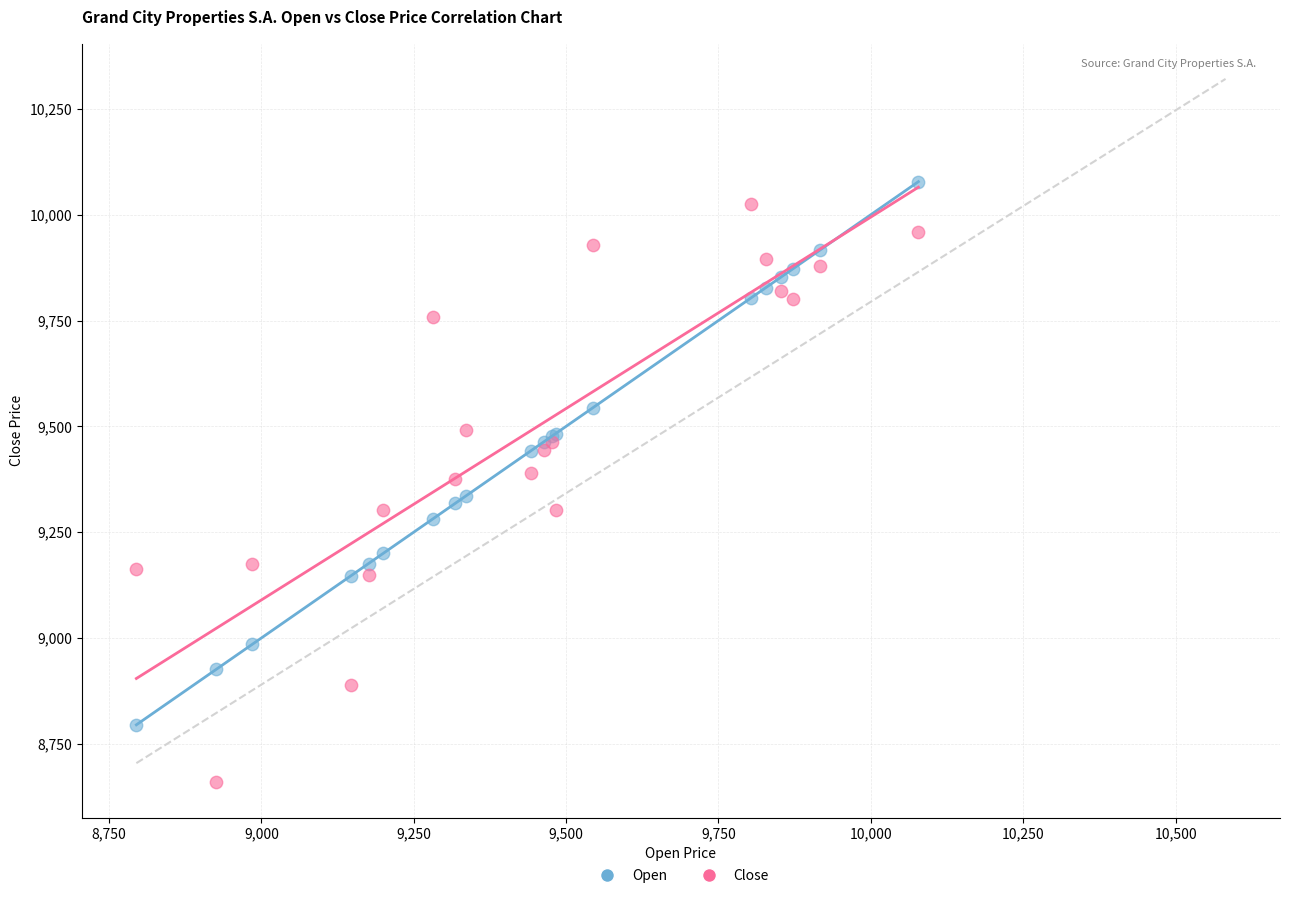

Which series has the largest Y range (max minus min)?

Close